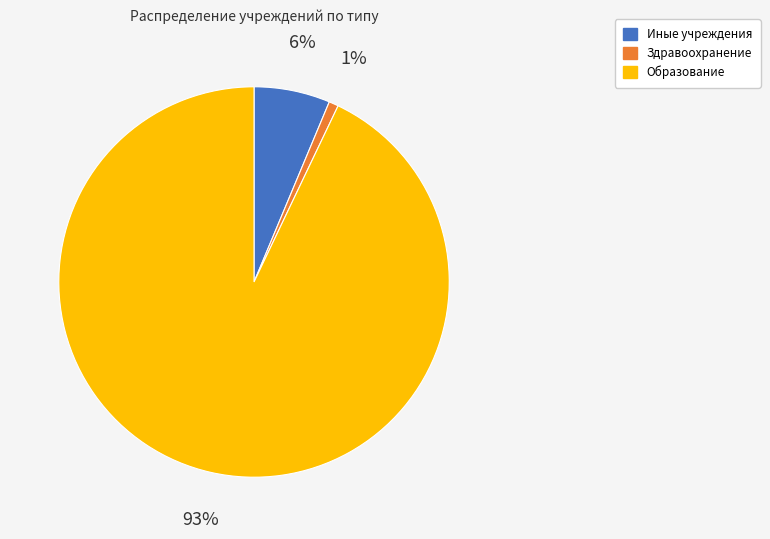

Which category has the smallest portion of the pie?

Здравоохранение